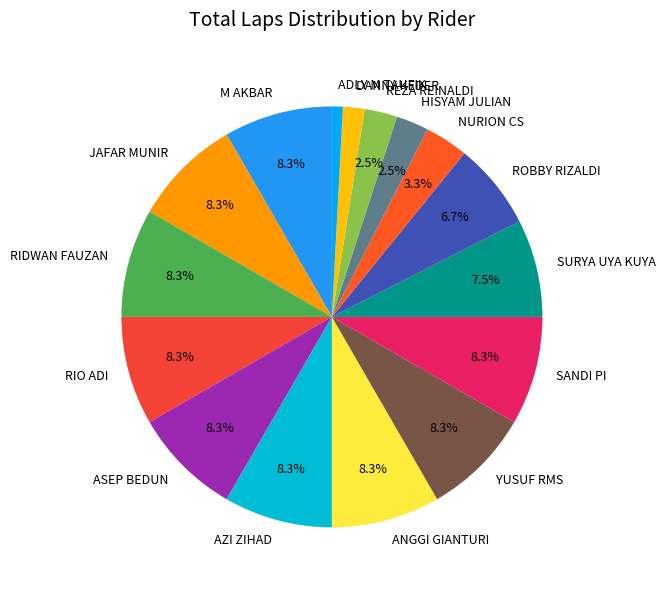

To the nearest percent, what percentage of the pie is SANDI PI?

8%